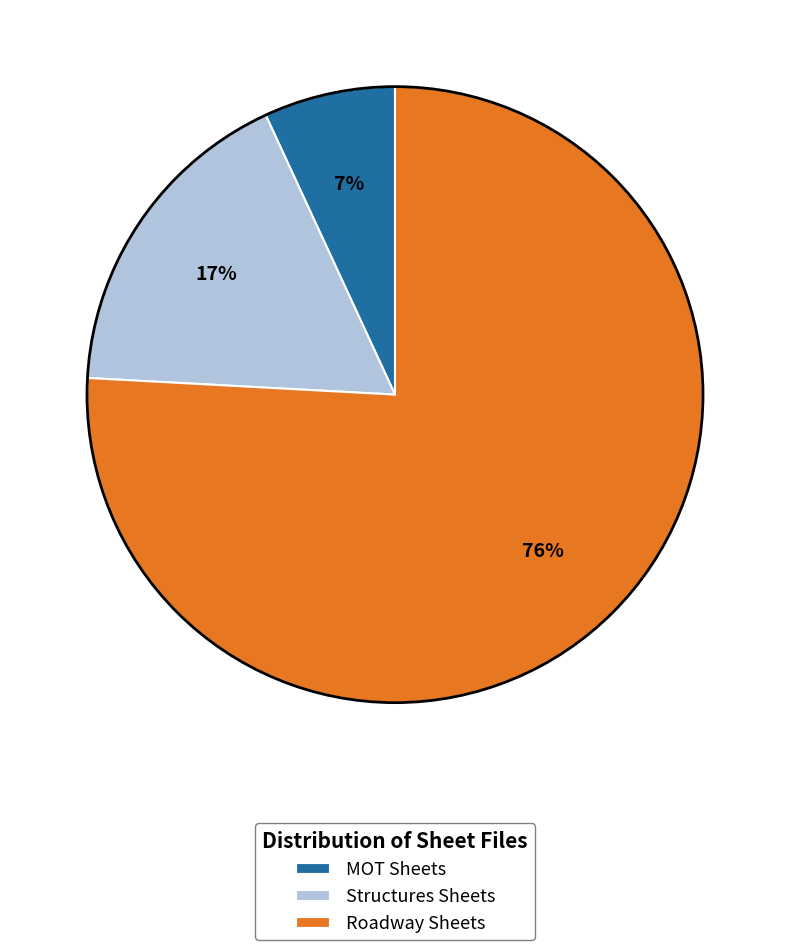

How many slices are in this pie chart?

3